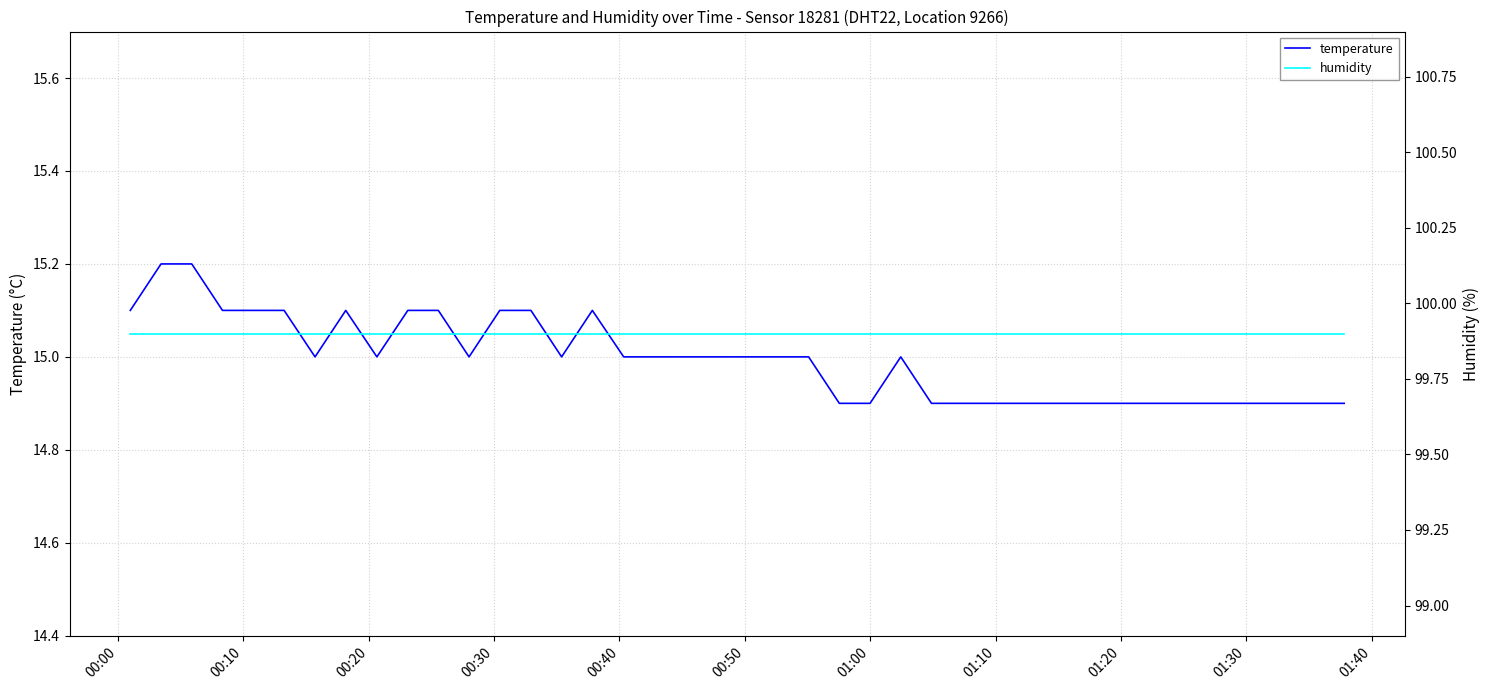

At 00:10, list the series in order from largest to smallest.

humidity, temperature